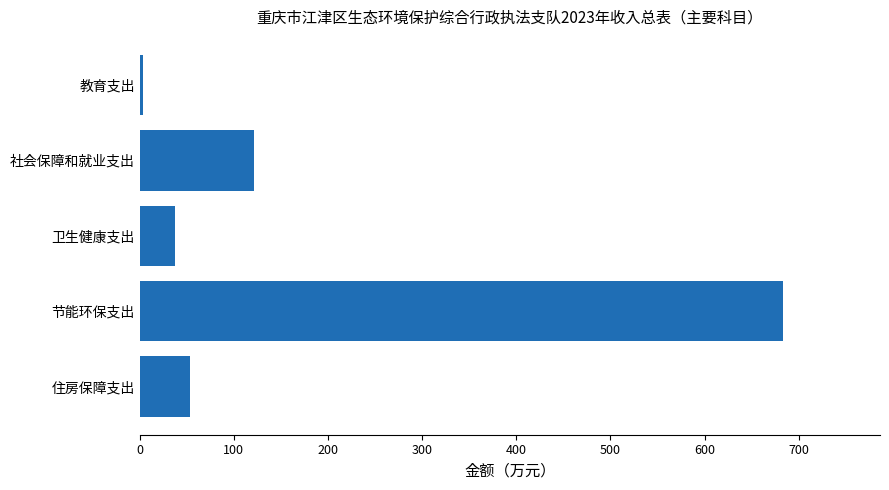

Approximately how many times larger is the value at 节能环保支出 compared to 社会保障和就业支出?

5.7